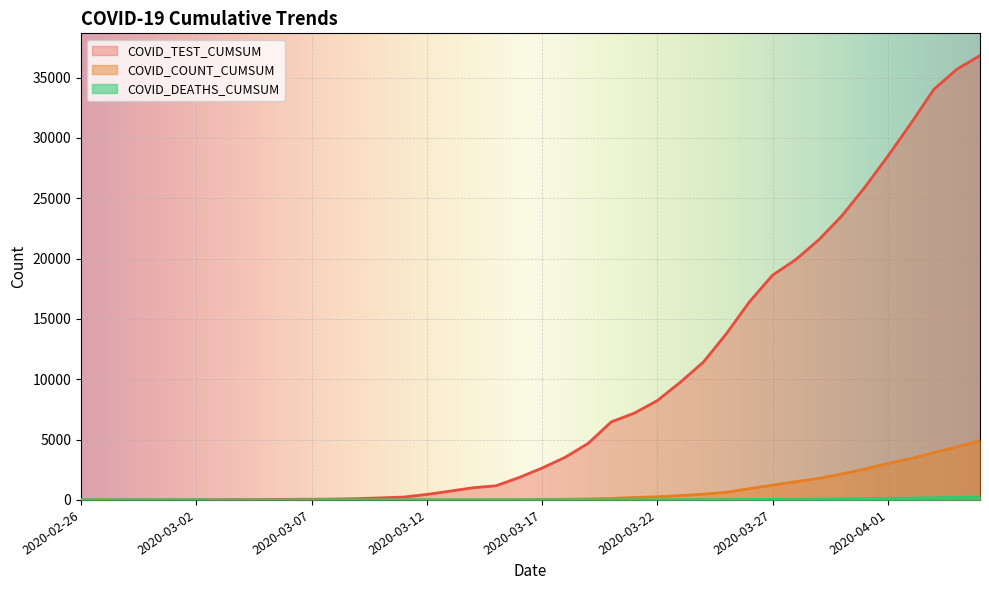

Which series has the largest total across all categories?

COVID_TEST_CUMSUM